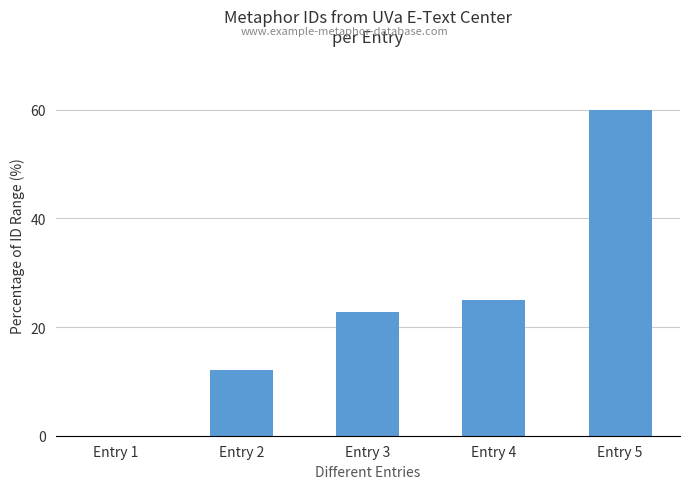

The value at Entry 2 is 17.1. True or false?

False